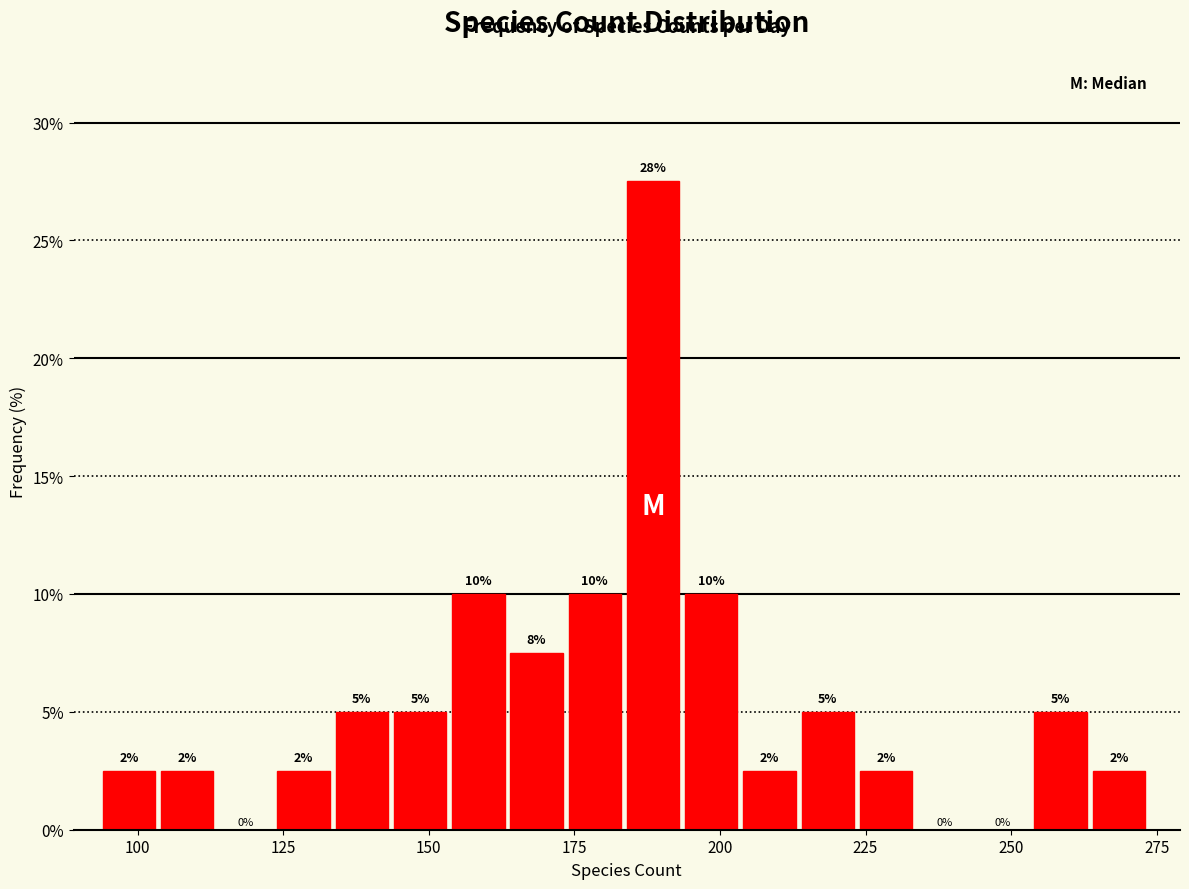

Read against the x-axis, roughly where is the centre of the tallest bar?

190